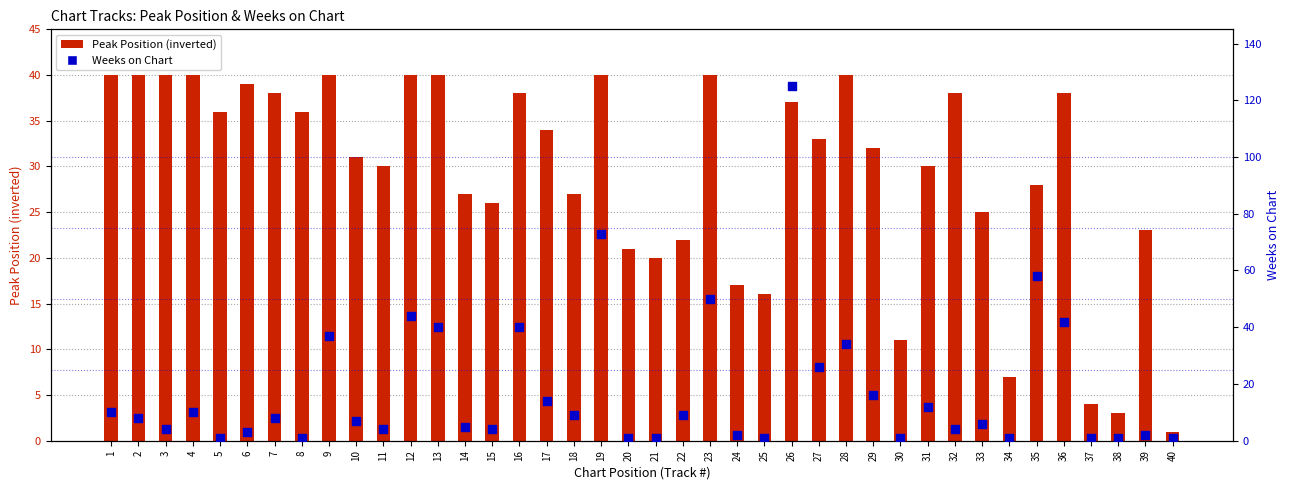

Which series contains the highest Y value?

Weeks on Chart